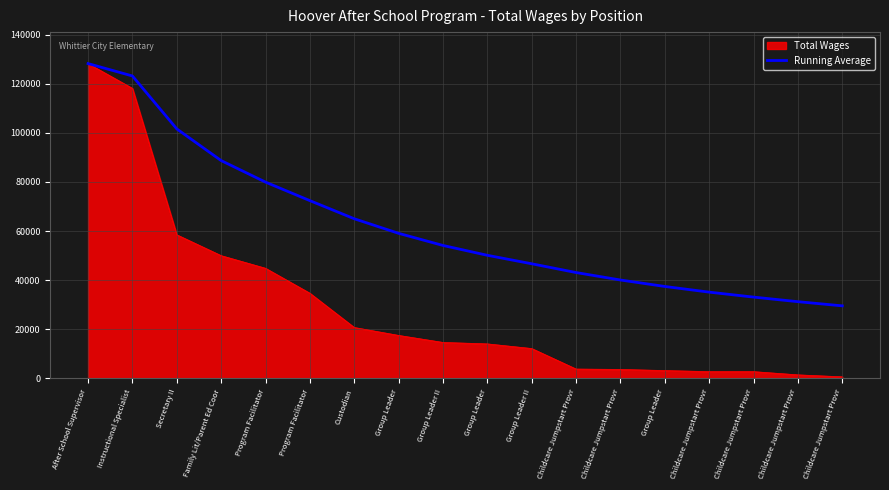

How many lines are shown in the chart?

2